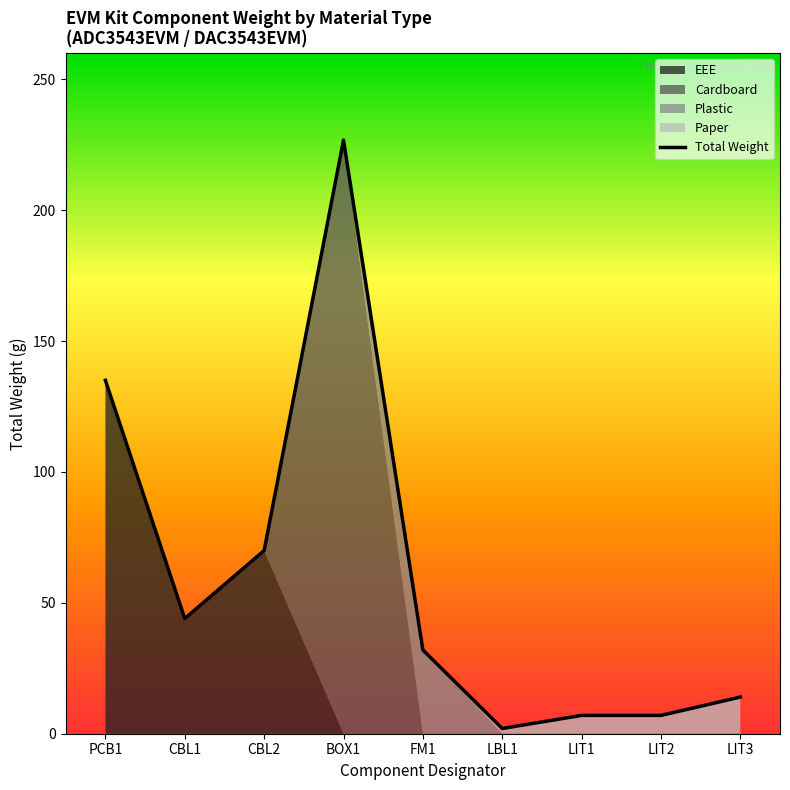

How many lines are shown in the chart?

1